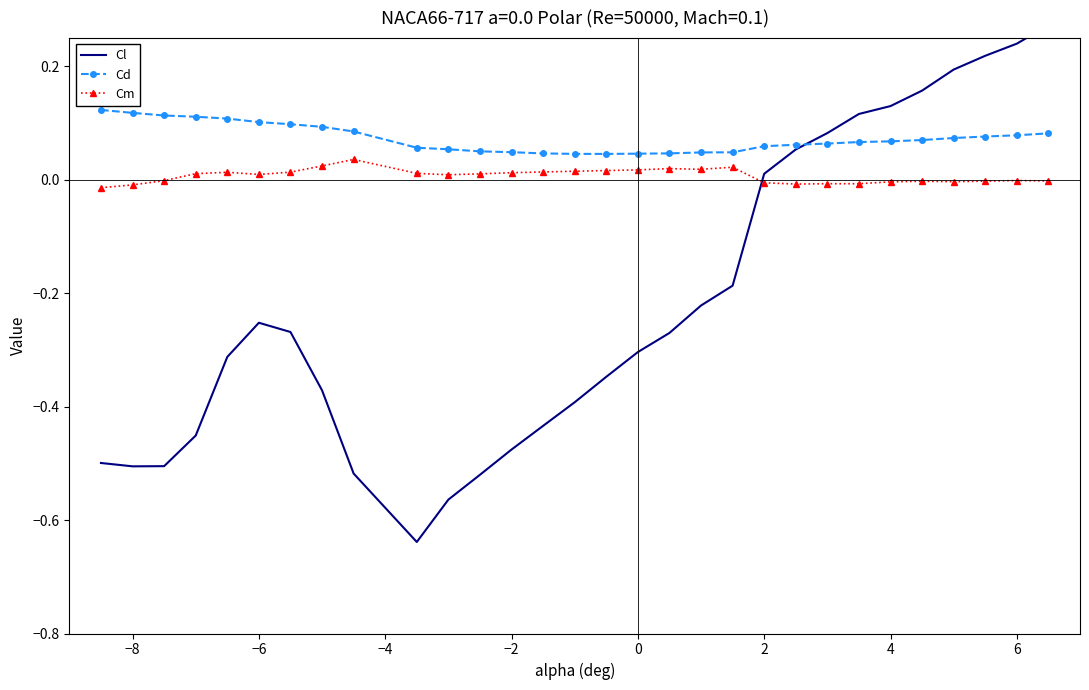

List the series in order of their overall mean, lowest first.

Cl, Cm, Cd